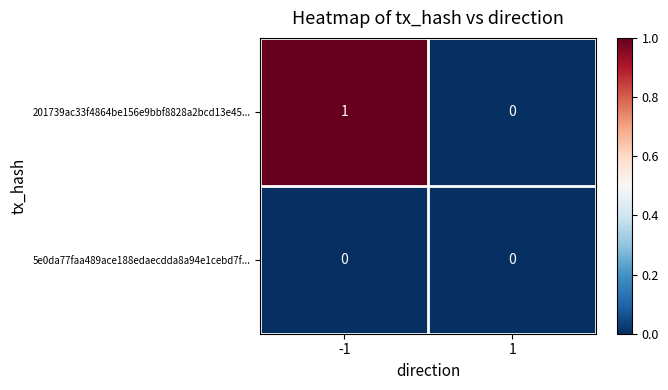

Rank the series by their average value, from lowest to highest.

5e0da77faa489ace188edaecdda8a94e1cebd7f..., 201739ac33f4864be156e9bbf8828a2bcd13e45...